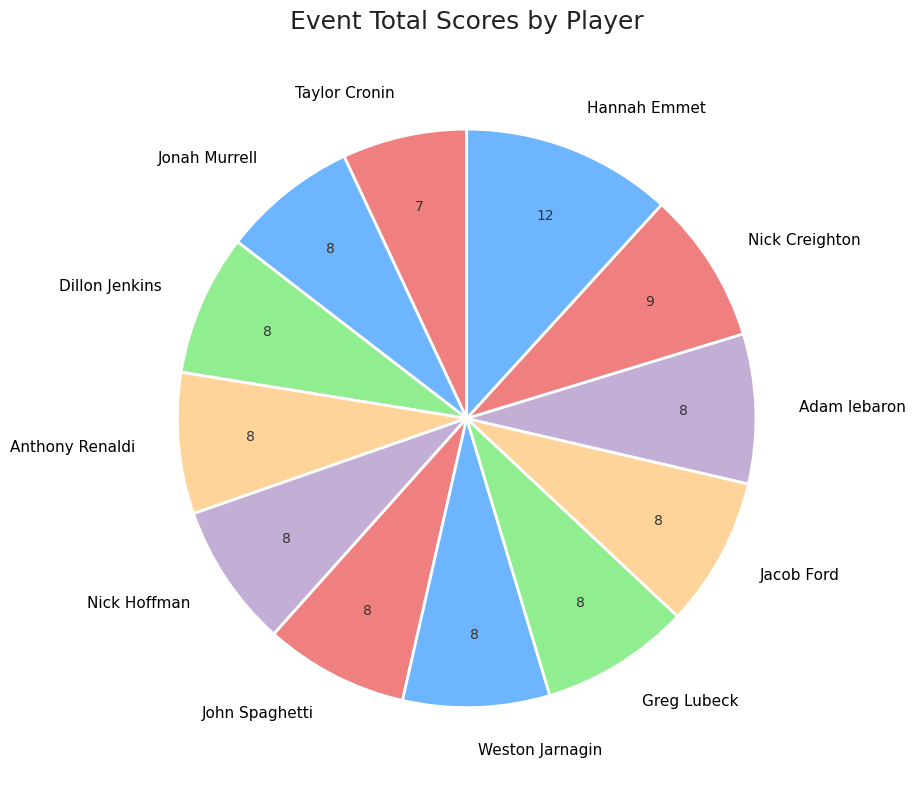

Which category has the biggest portion of the pie?

Hannah Emmet